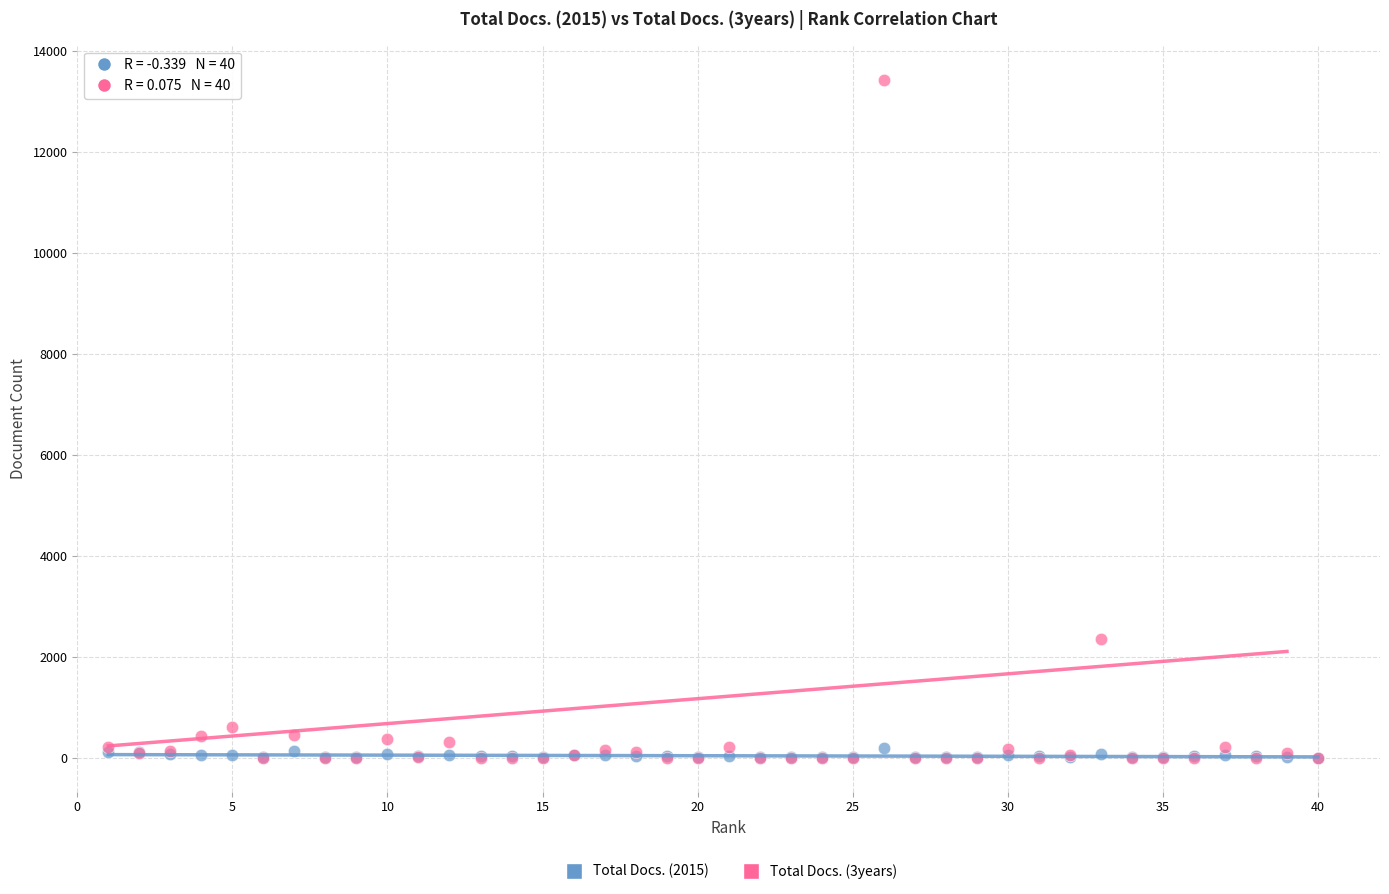

Which series has the largest Y range (max minus min)?

Total Docs. (3years)